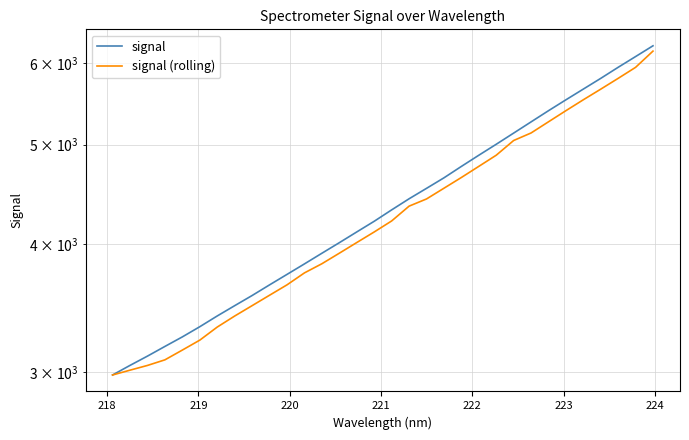

Reading left to right, extract all data points from this chart.

signal: 2979.9	3044.8	3108.9	3177.2	3246.1	3321.2	3402.3	3481.9	3562.3	3648.5	3735.3	3824.4	3916.9	4010.9	4108.9	4208.5	4317.5	4426.4	4531.3	4639.6	4760.1	4881.1	5002.8	5129.9	5260.6	5394.5	5528.0	5662.9	5800.8	5946.7	6091.6	6241.0
signal (rolling): 2979.9	3012.3	3044.5	3083.0	3151.4	3222.5	3318.6	3401.9	3482.2	3564.6	3648.7	3747.9	3825.8	3917.4	4012.2	4108.6	4211.5	4353.8	4424.7	4532.5	4643.3	4760.6	4881.3	5045.3	5131.3	5261.7	5394.8	5528.6	5662.0	5800.8	5946.1	6166.8